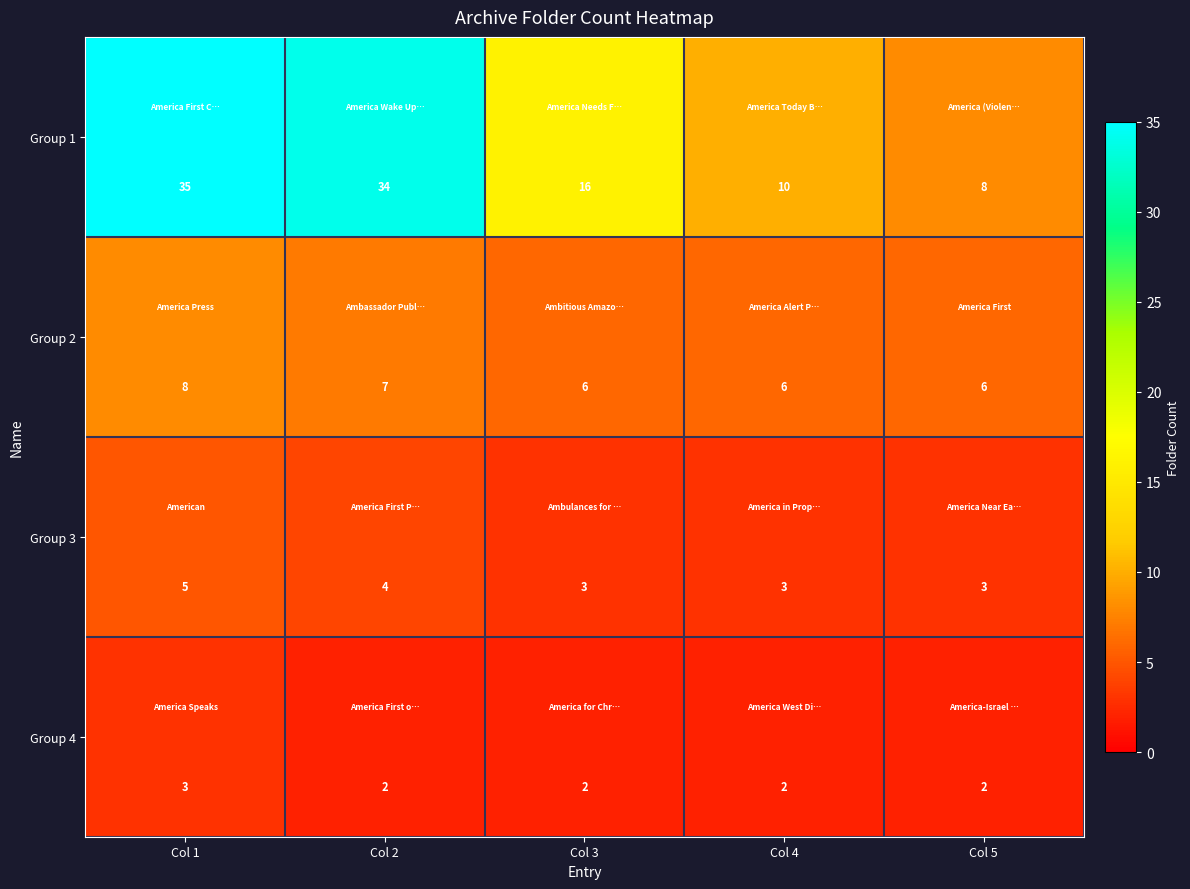

Which category has the highest value in the Group 4 series?

Col 1